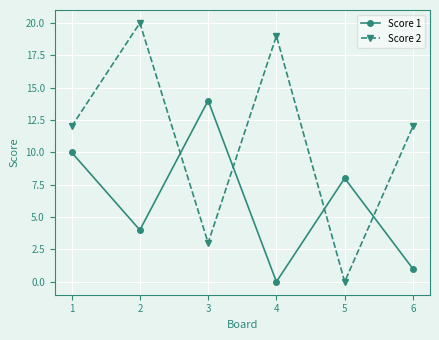

What are all the series names shown in the legend?

Score 1, Score 2